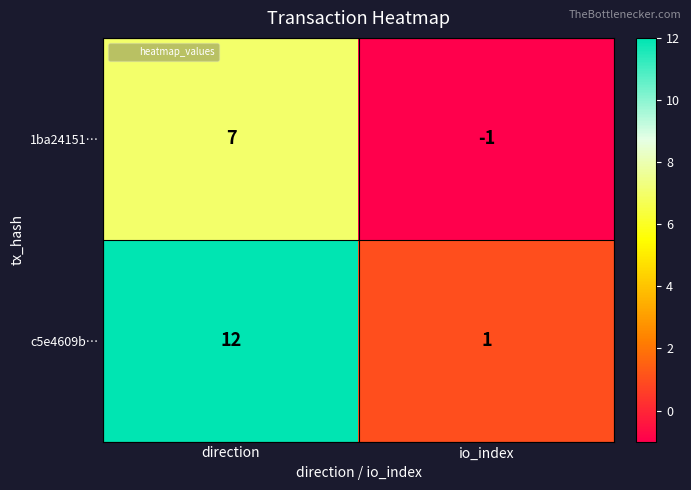

List the labels in order of c5e4609b… value, smallest first.

io_index, direction